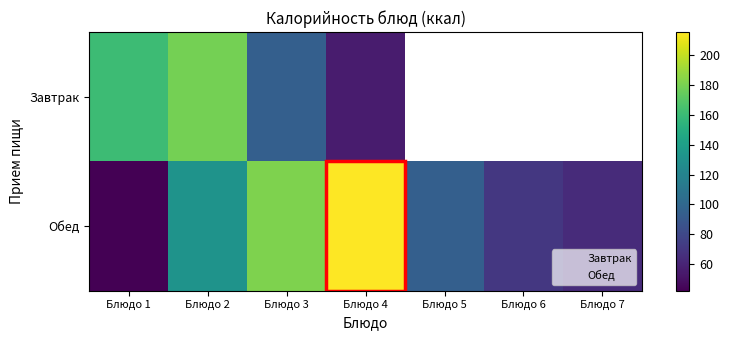

Which series changed the most between Блюдо 4 and Блюдо 7?

Обед